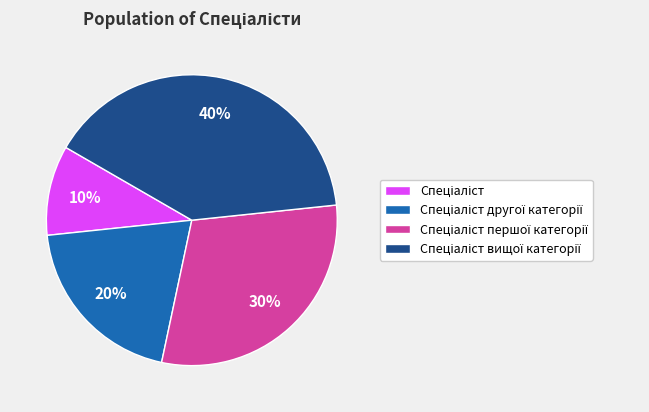

How many slices are in this pie chart?

4